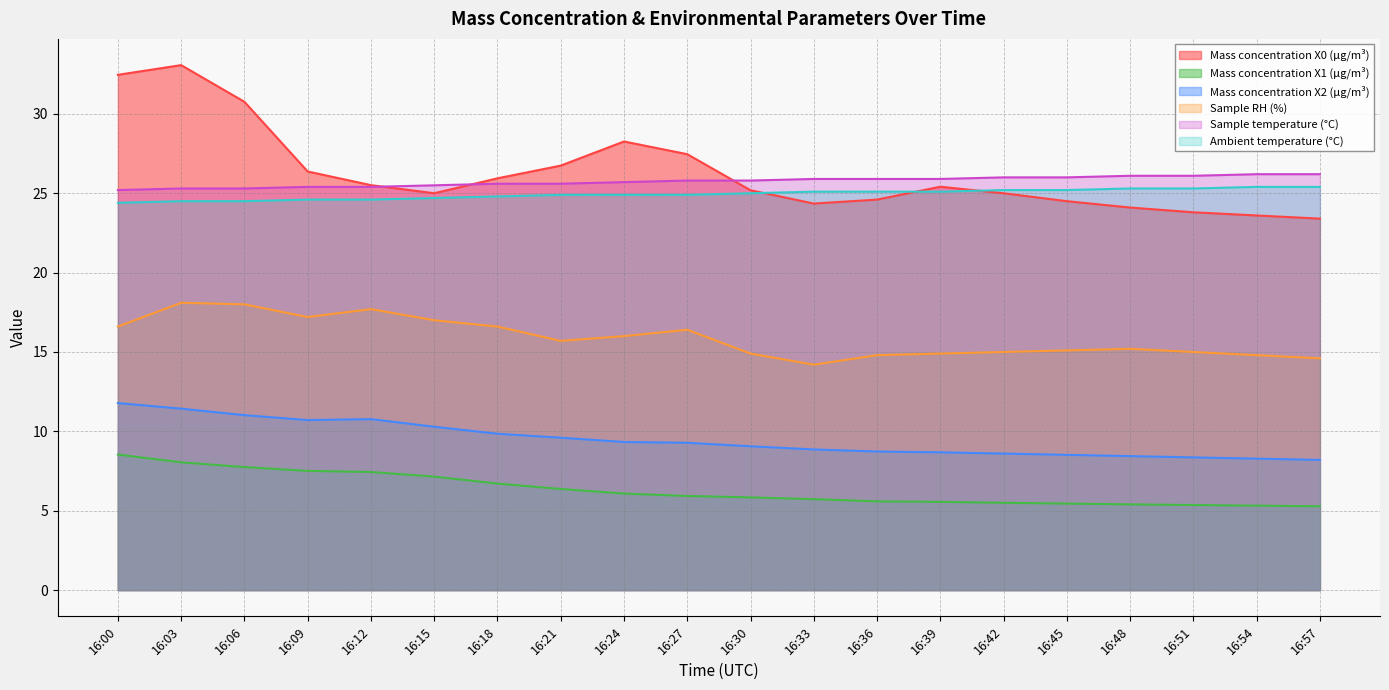

How many lines are shown in the chart?

6